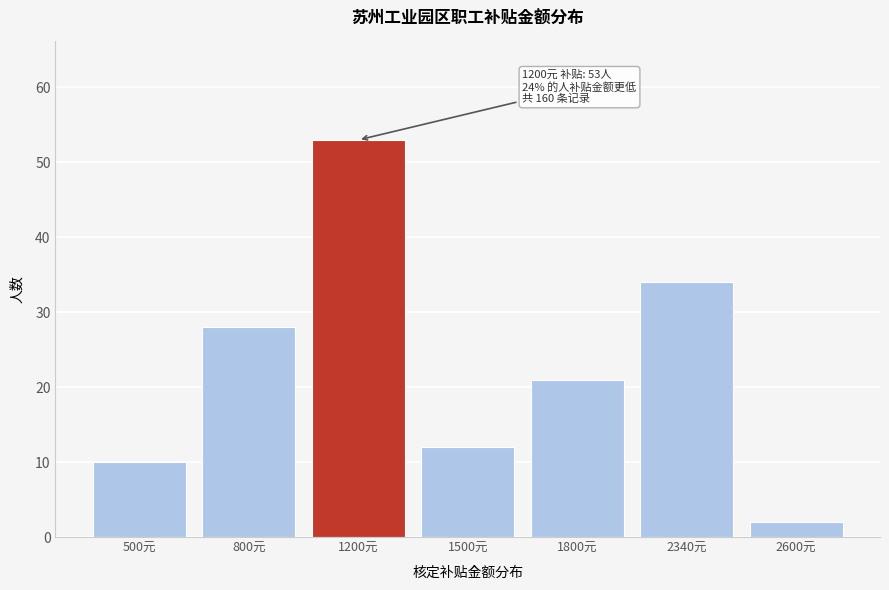

Reading left to right, extract all data points from this chart.

500元=10	800元=28	1200元=53	1500元=12	1800元=21	2340元=34	2600元=2